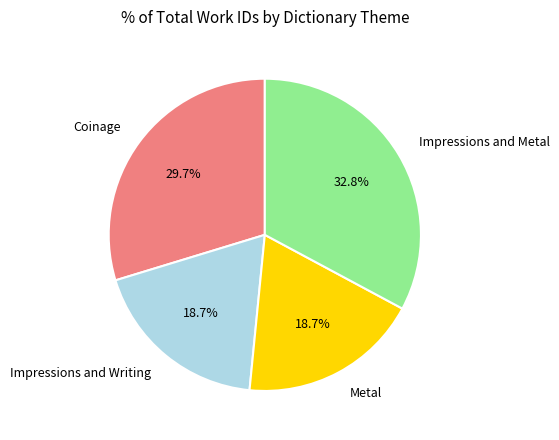

Is there any slice that represents more than half of the pie?

No